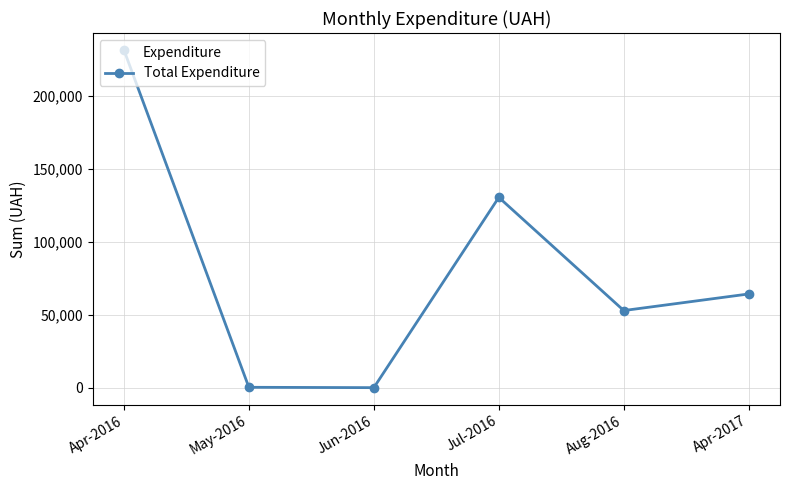

What is the maximum value shown in the chart?

231302.6